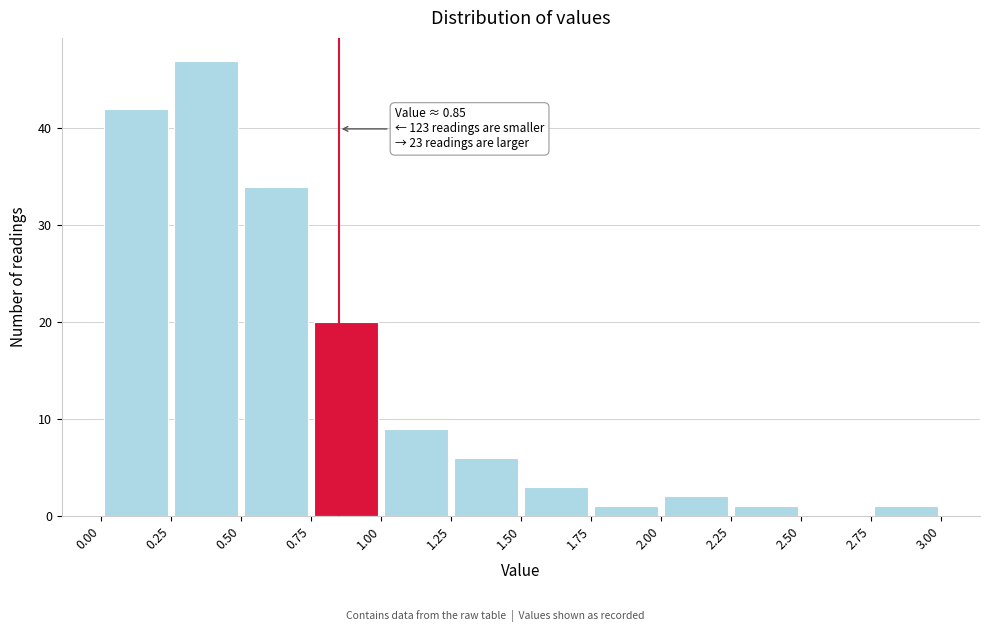

Over which range of the x-axis is the bar tallest?

0.25 to 0.50